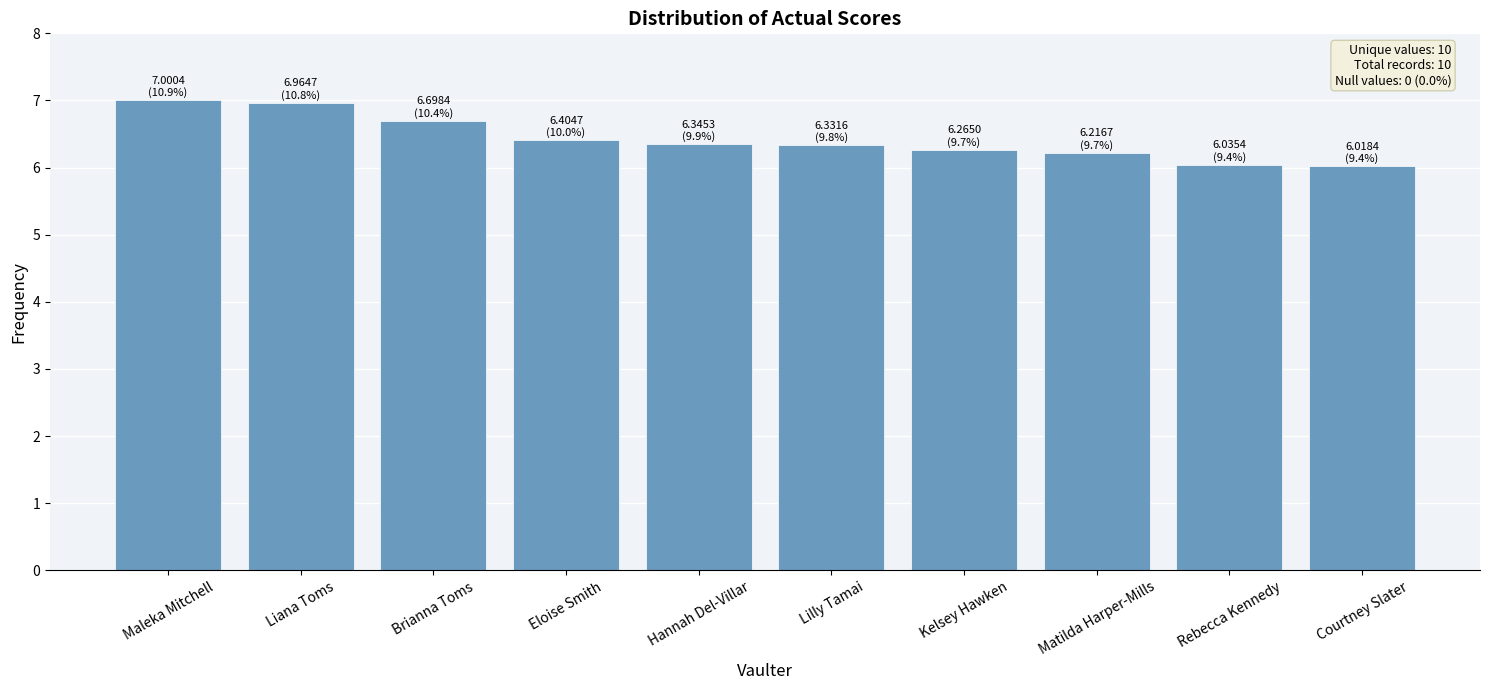

What is the value of the 6th bar from the left?

6.3